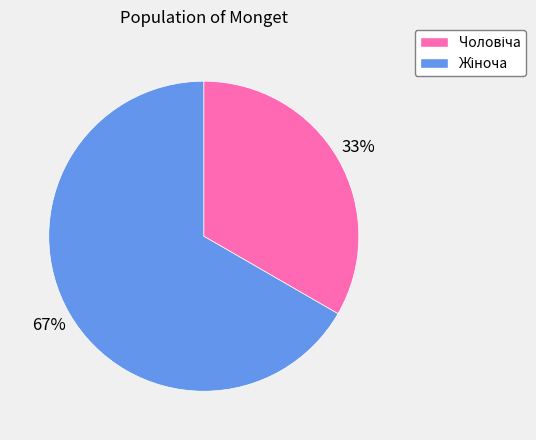

Does any single category account for the majority?

Yes